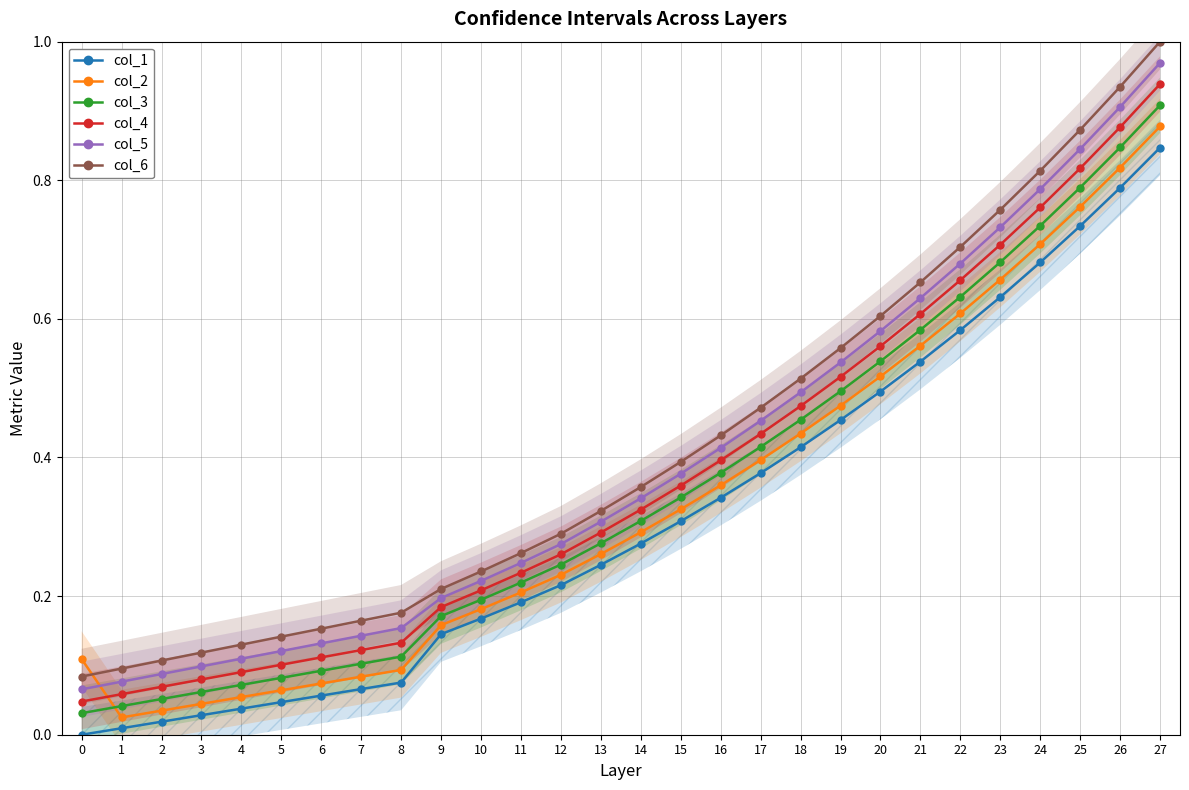

What is the average value of the col_3 series?

0.4